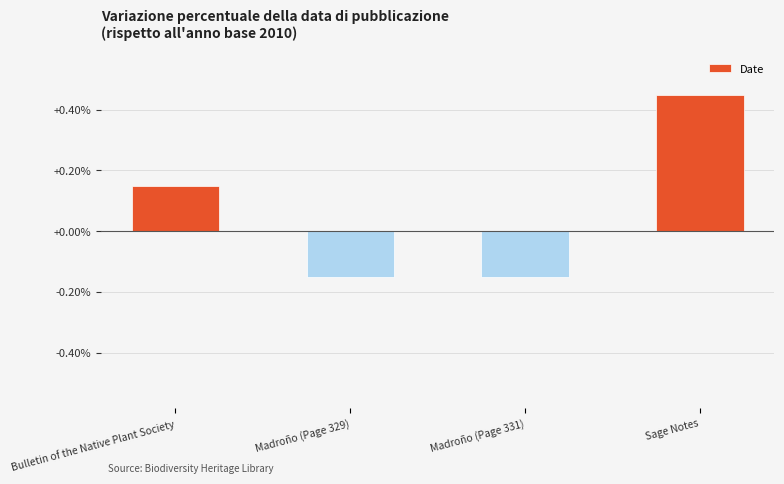

Does the chart contain stacked bars?

No